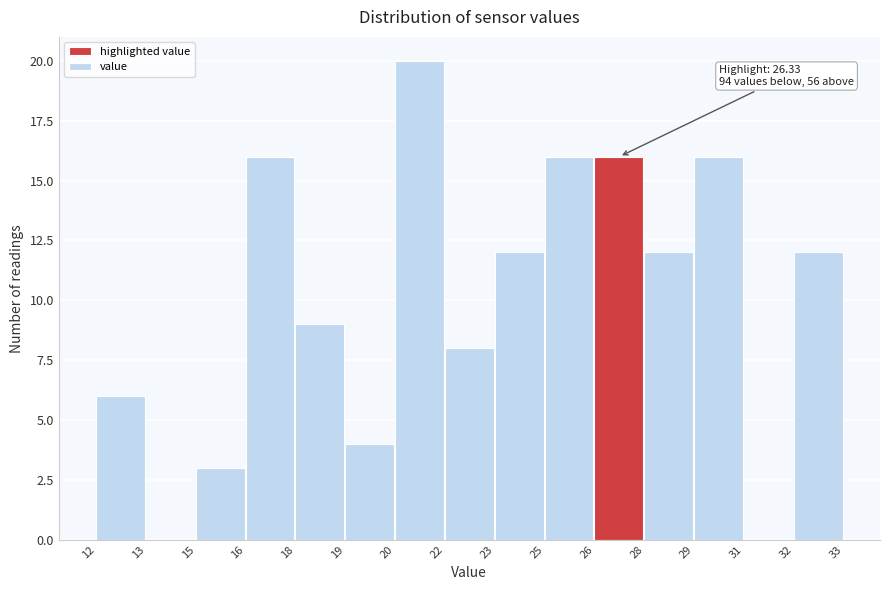

Reading left to right, list all the values displayed in this chart.

12=6	13=0	15=3	16=16	18=9	19=4	20=20	22=8	23=12	25=16	26=16	28=12	29=16	31=0	32=12